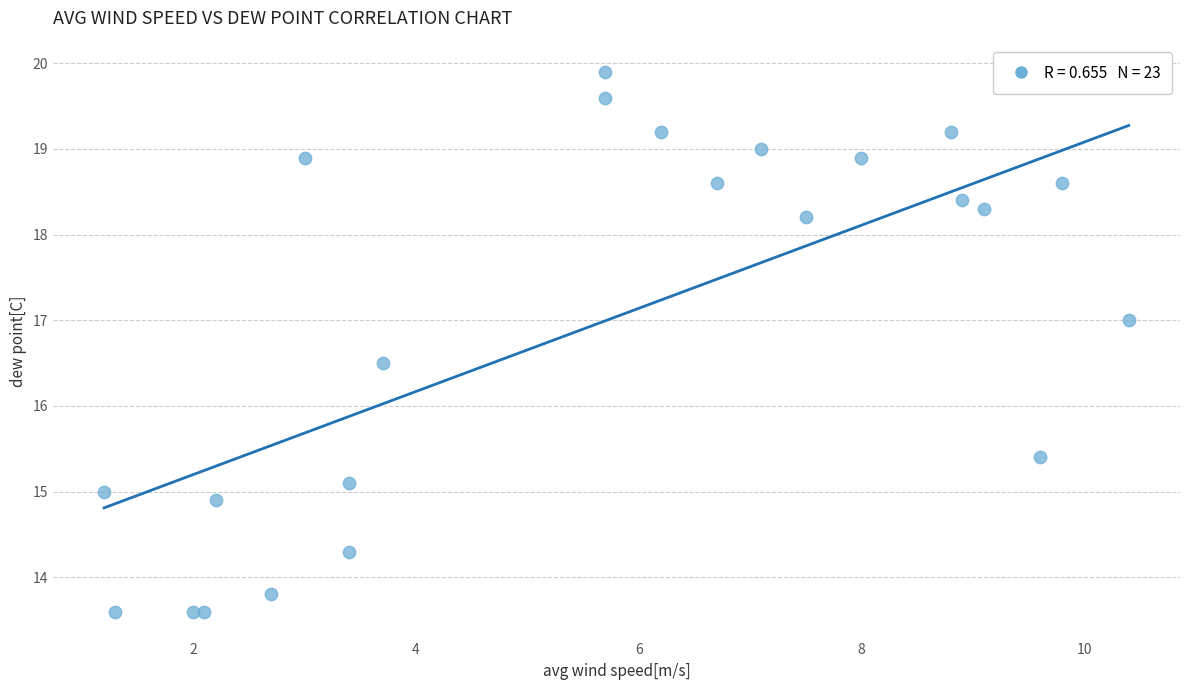

What Y value in the scatter plot is closest to 16?

16.5